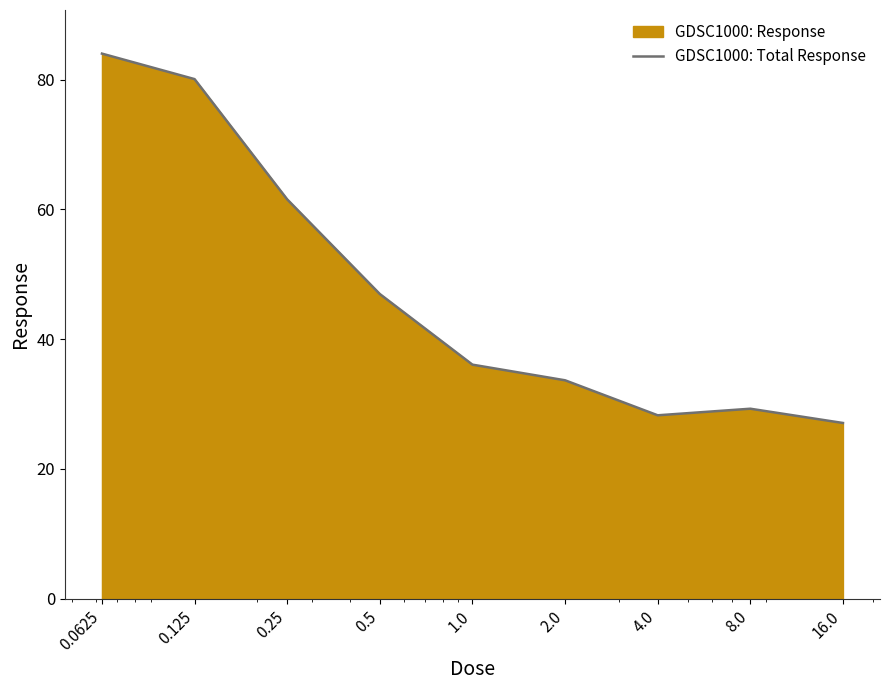

What is the smallest value displayed?

27.1